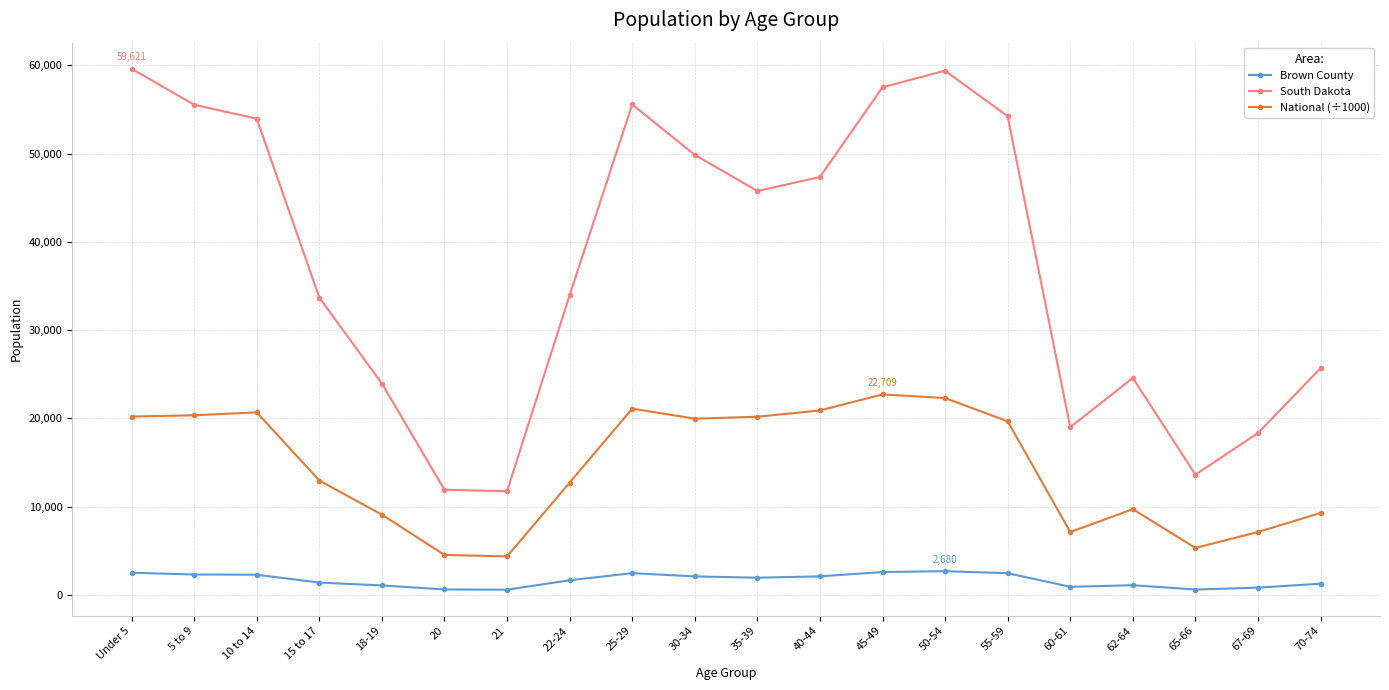

Where does the National (÷1000) series first go above 19664?

Under 5